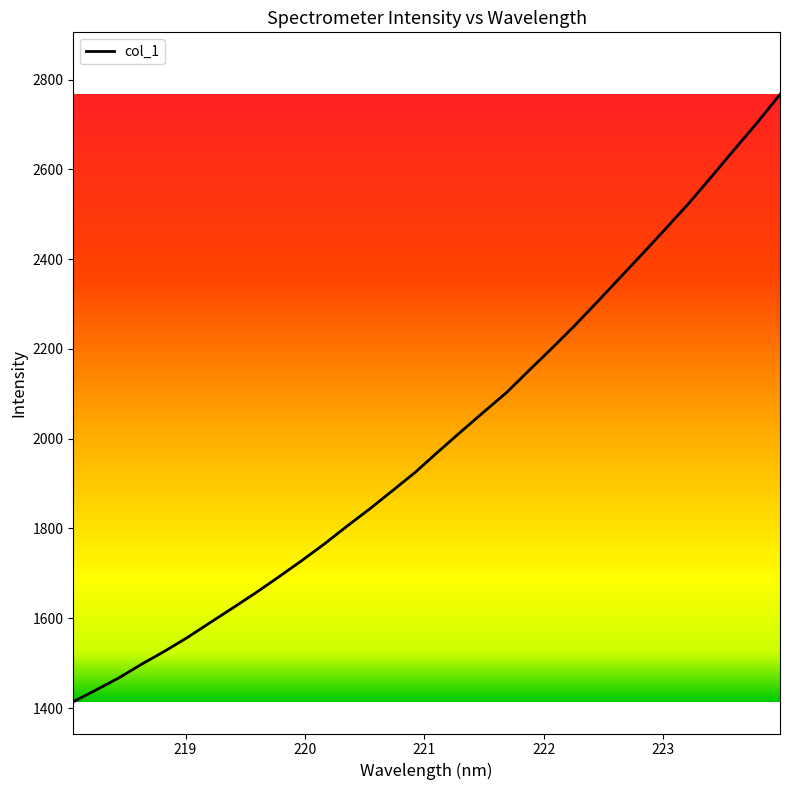

How many distinct data groups are displayed?

1